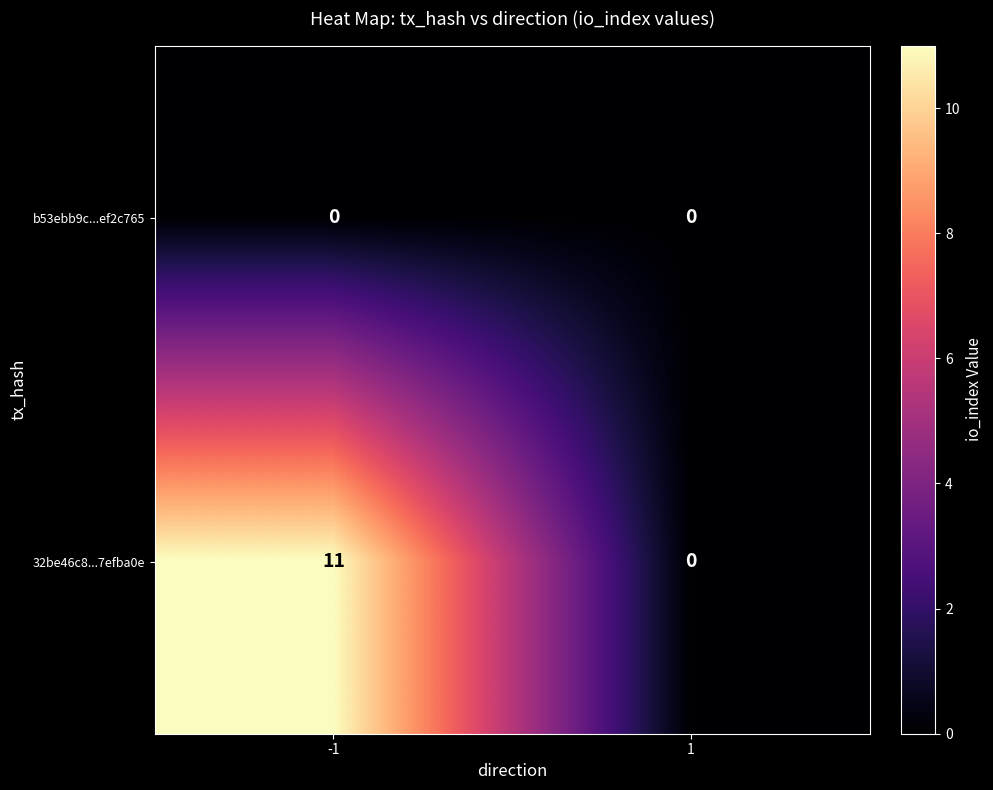

What is the total value across all series at -1?

11